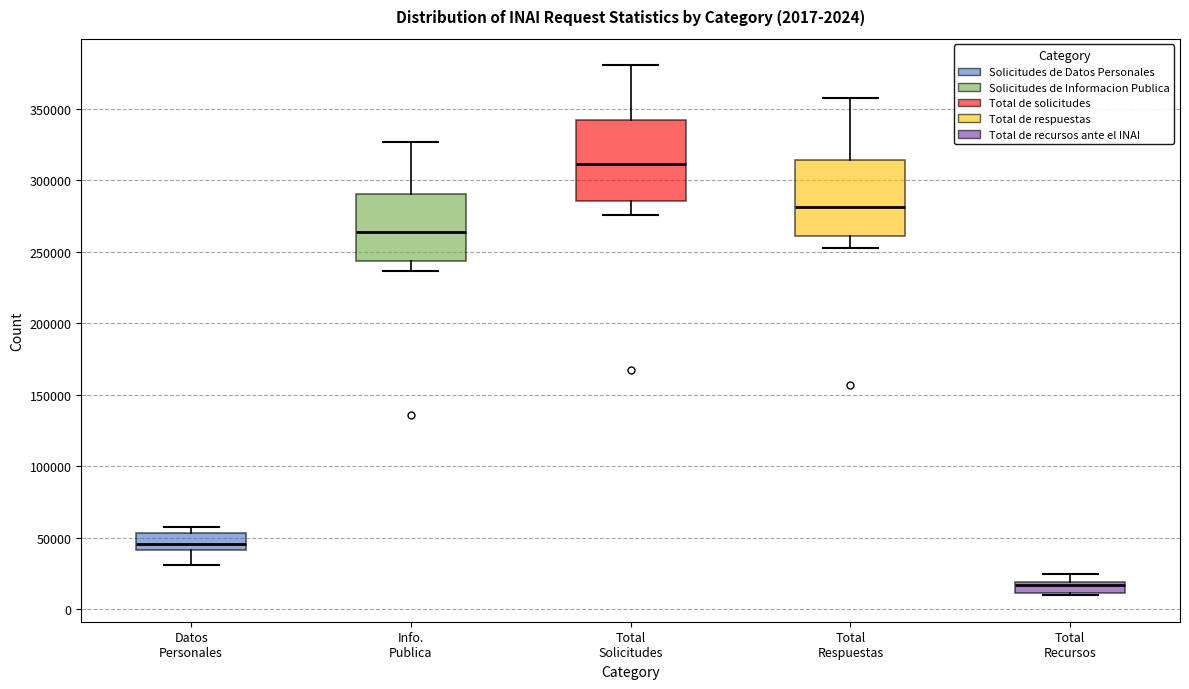

Which box has the highest median line?

Total Solicitudes